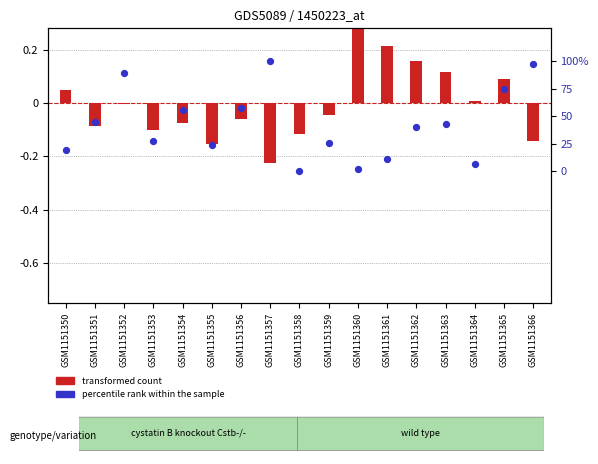

Which series has the widest spread of Y values?

percentile rank within the sample